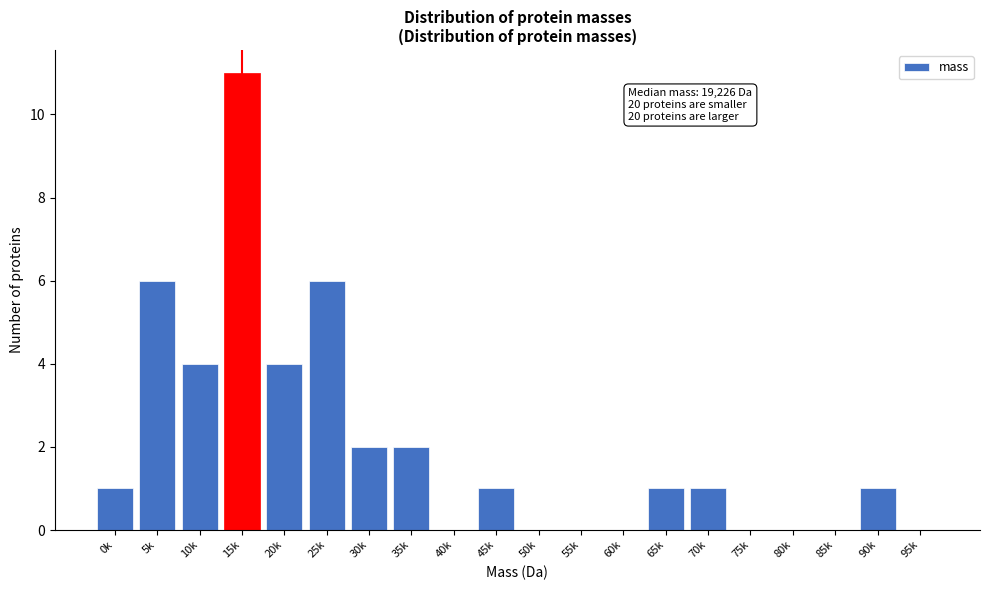

Reading left to right, list all the values displayed in this chart.

0k=1	5k=6	10k=4	15k=11	20k=4	25k=6	30k=2	35k=2	40k=0	45k=1	50k=0	55k=0	60k=0	65k=1	70k=1	75k=0	80k=0	85k=0	90k=1	95k=0